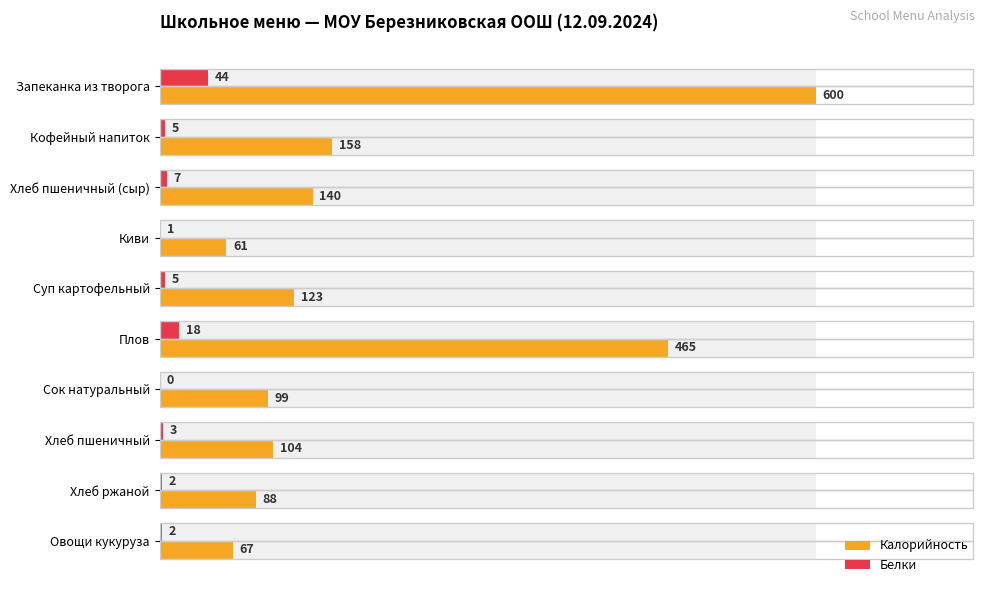

Which series has the largest range (max minus min)?

Калорийность